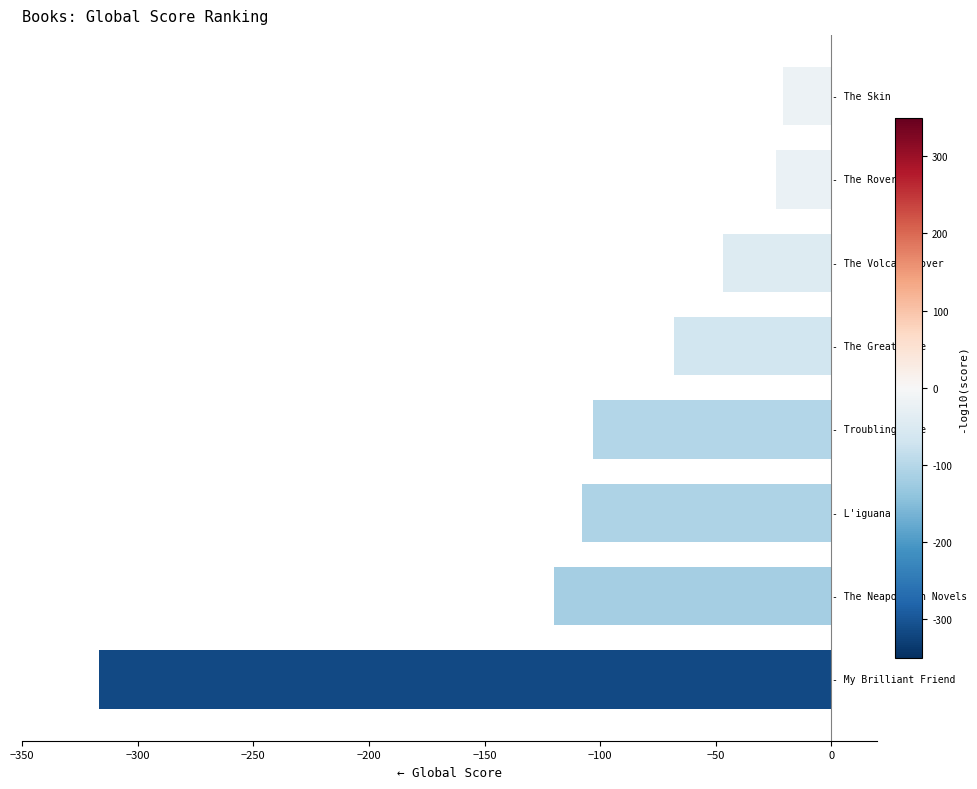

What is the minimum value shown in the chart?

-317